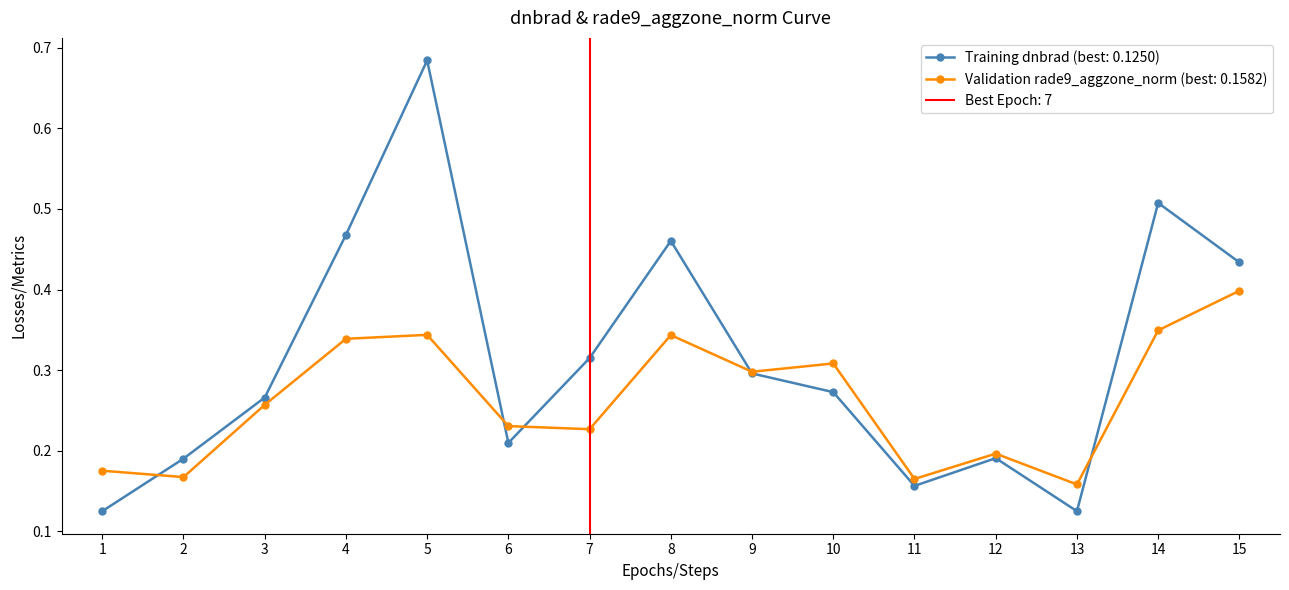

What is the maximum value for rade9_aggzone_norm?

0.4